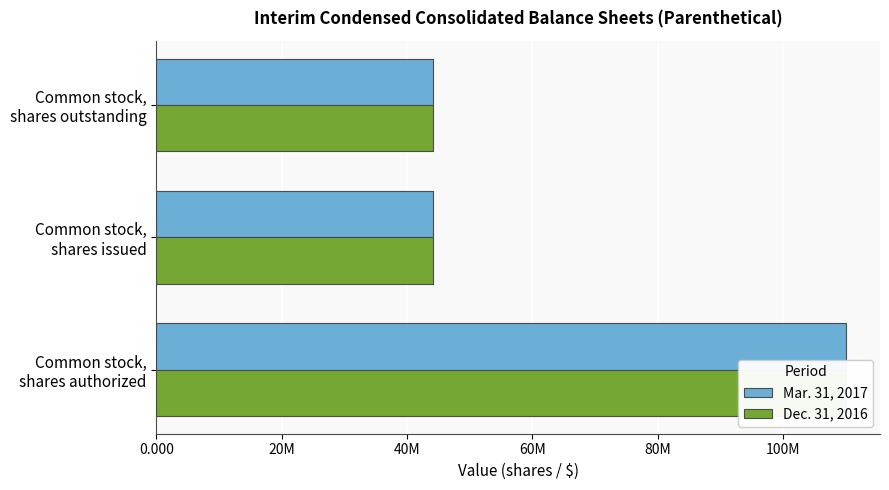

How many distinct data groups are displayed?

2